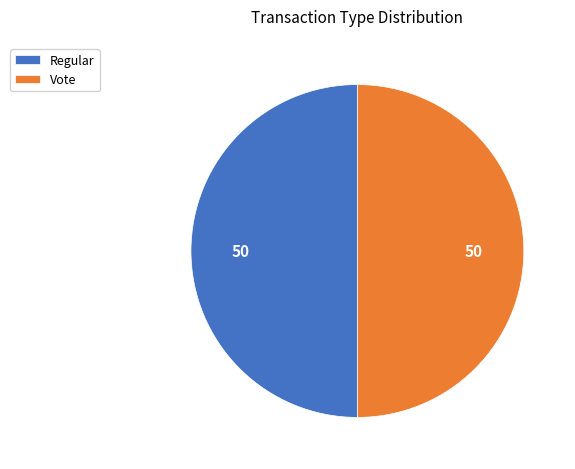

True or false: Regular accounts for 50% of the total.

True